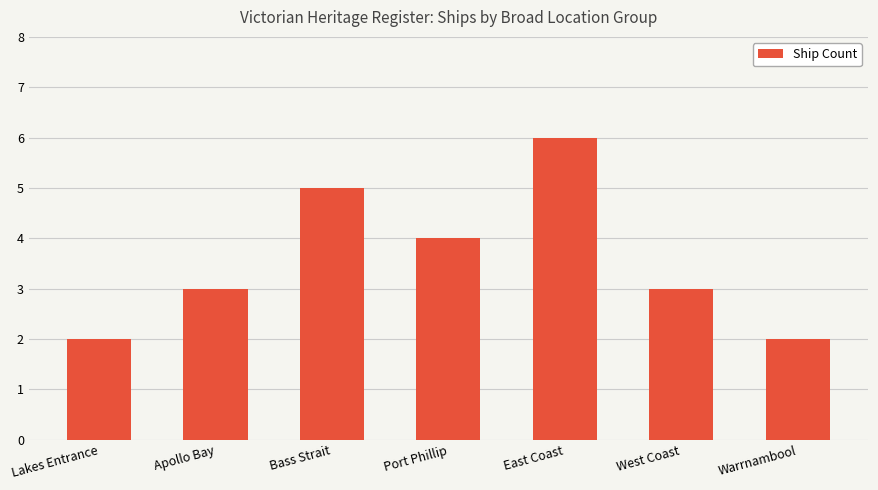

Where is the data nearest to the value 4?

Port Phillip